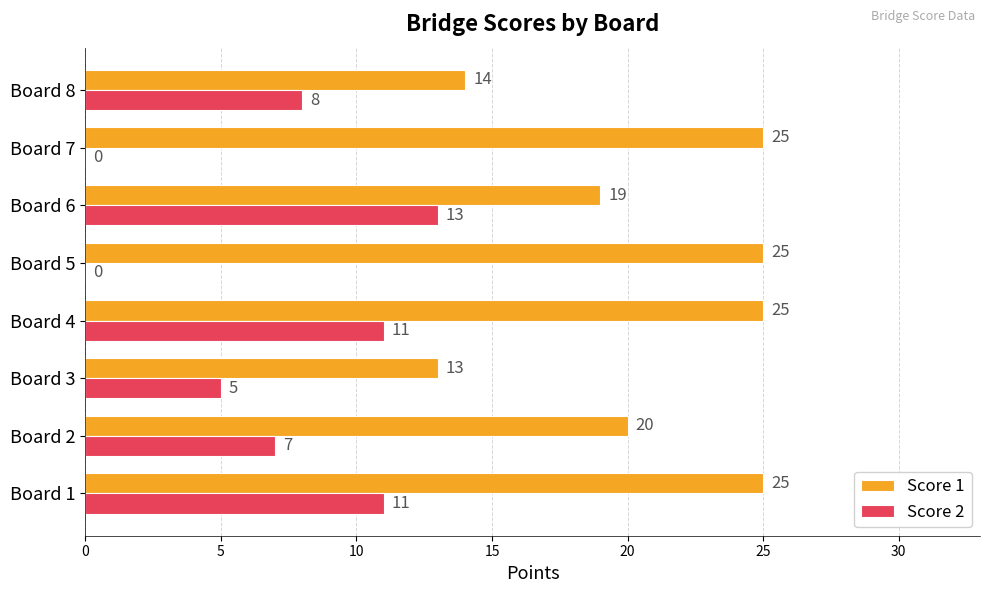

What is the highest value of the Score 1 series?

25